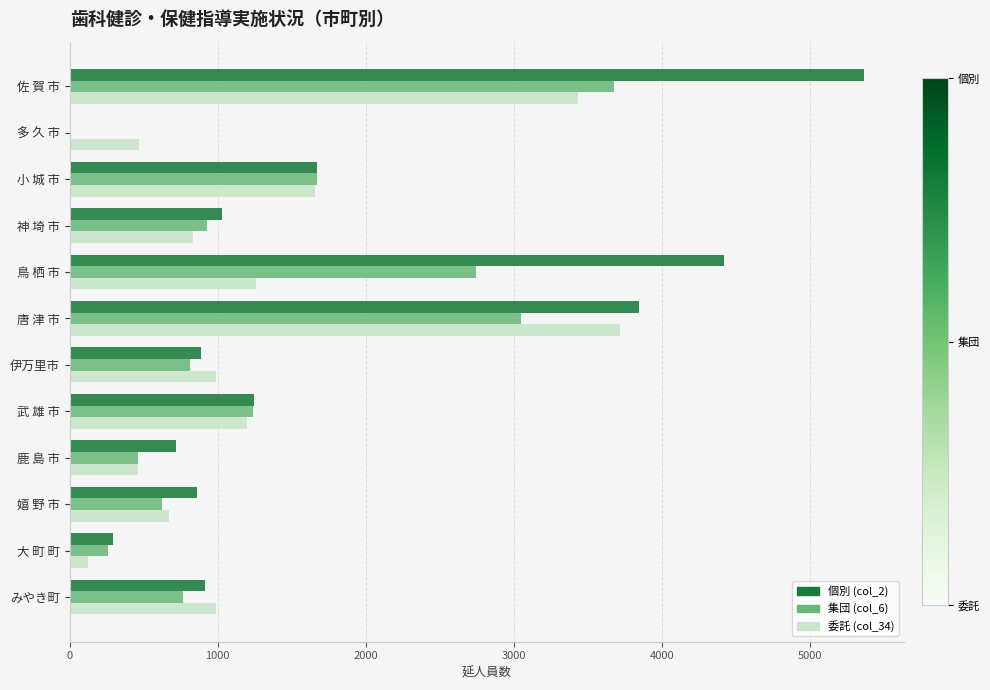

The 個別 (col_2) series shows 1032 at 神 埼 市. True or false?

True